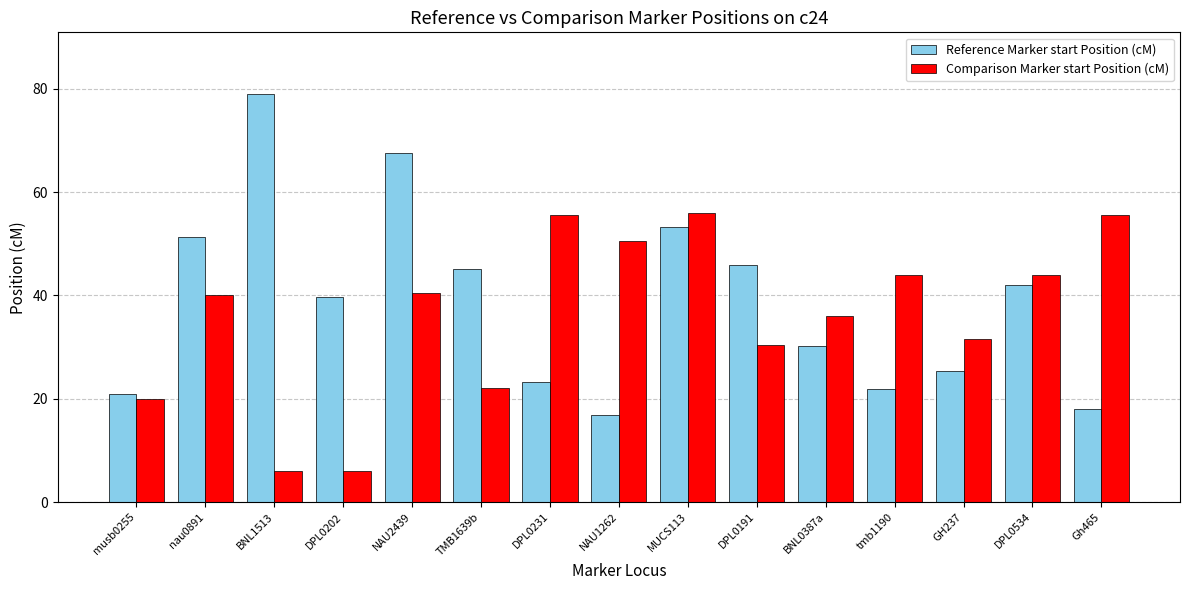

List the series in order of their overall mean, lowest first.

Comparison Marker start Position (cM), Reference Marker start Position (cM)